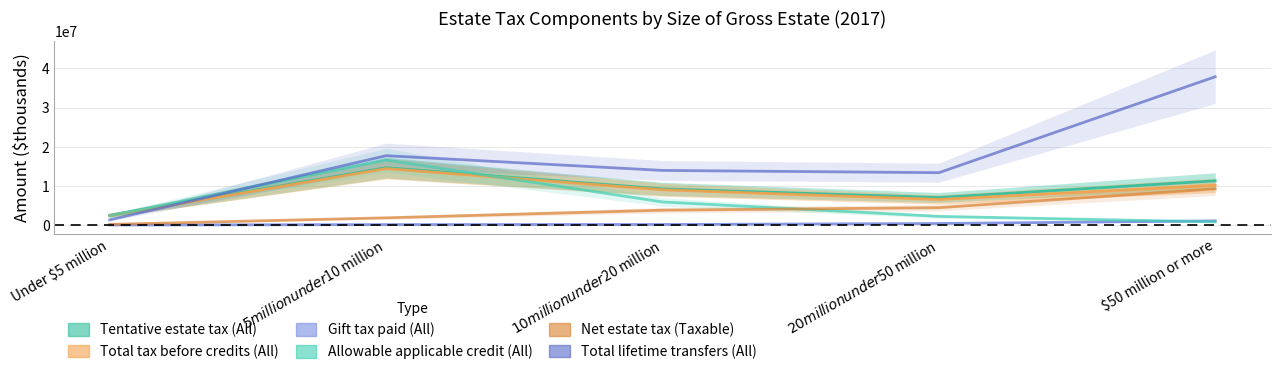

How many intersections are there between Total lifetime transfers (All) and Total tax before credits (All)?

1